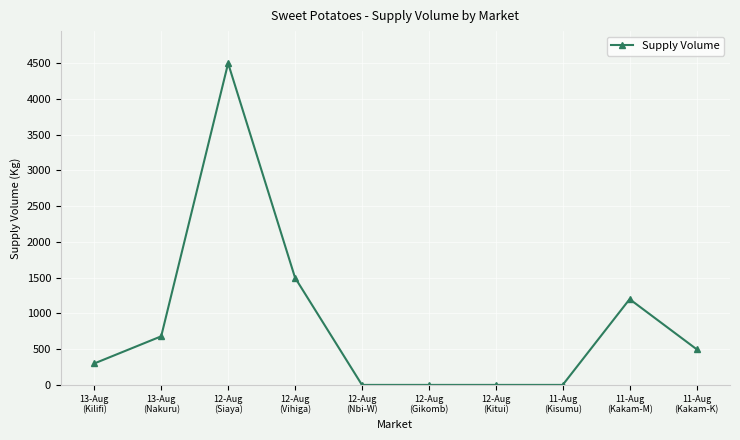

What is the maximum value shown in the chart?

4500